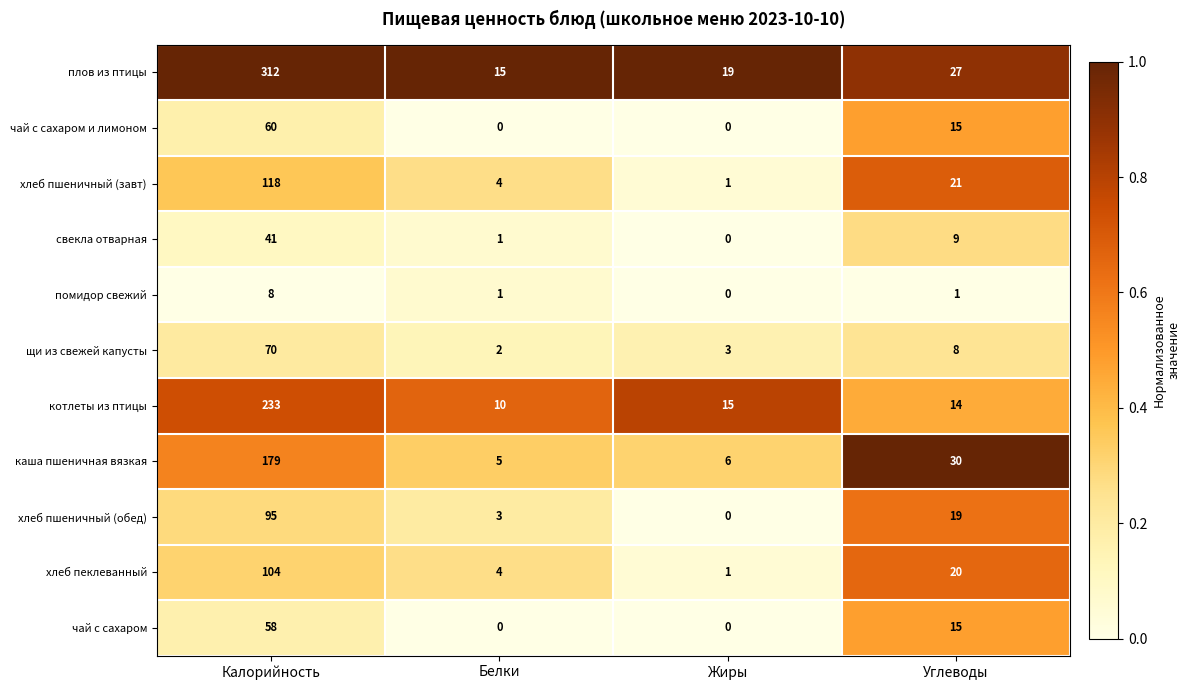

Rank the series by their maximum value, from highest to lowest.

плов из птицы, котлеты из птицы, каша пшеничная вязкая, хлеб пшеничный (завт), хлеб пеклеванный, хлеб пшеничный (обед), щи из свежей капусты, чай с сахаром и лимоном, чай с сахаром, свекла отварная, помидор свежий